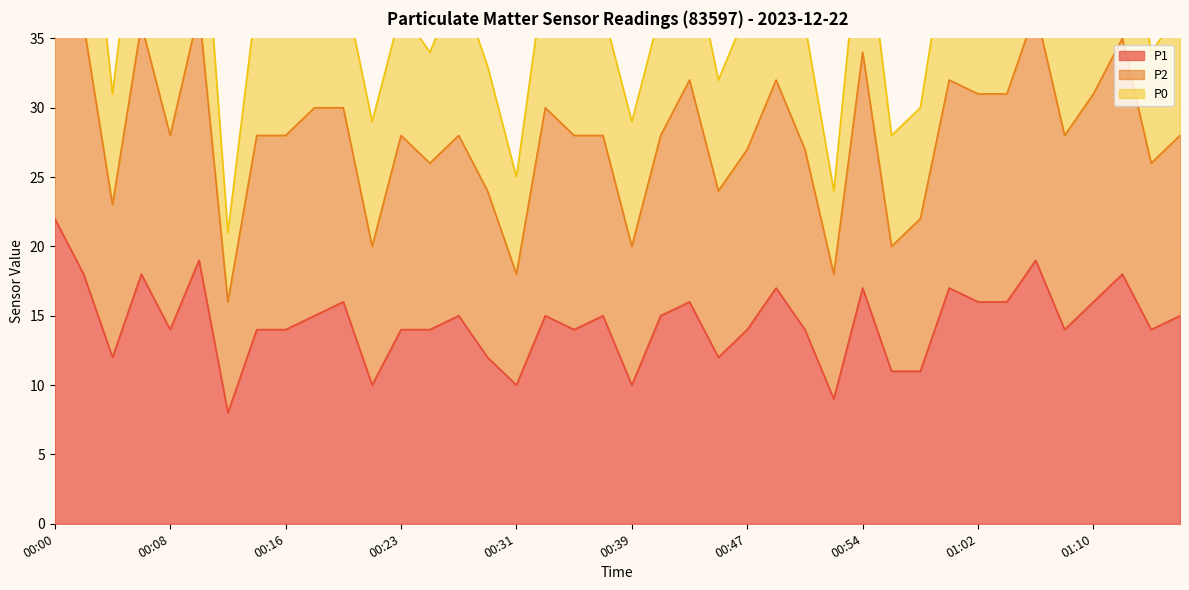

True or false: P1 and P2 intersect in this chart.

False